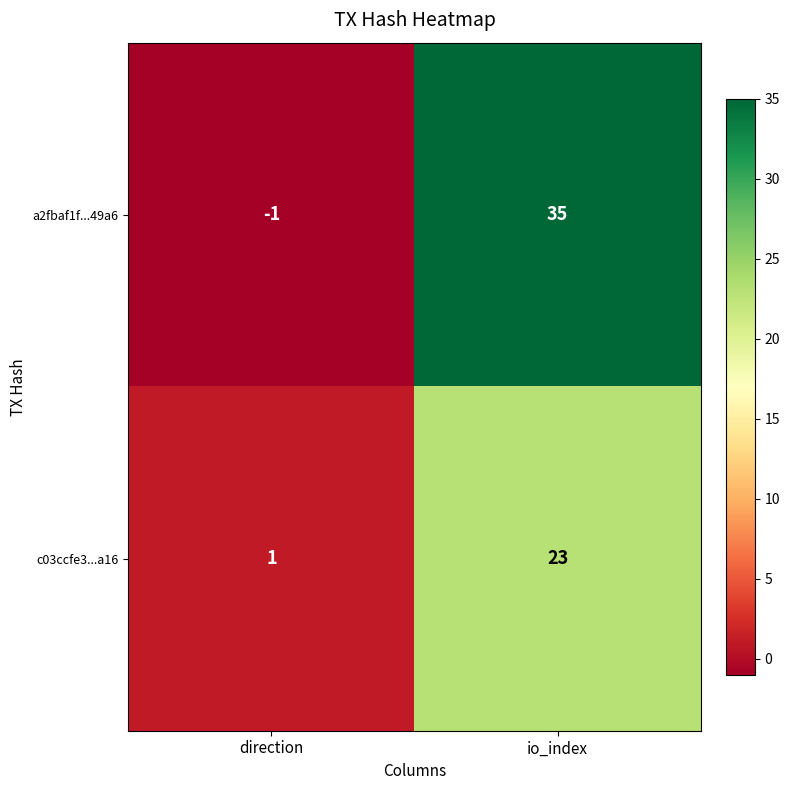

How many data points does each series have?

2